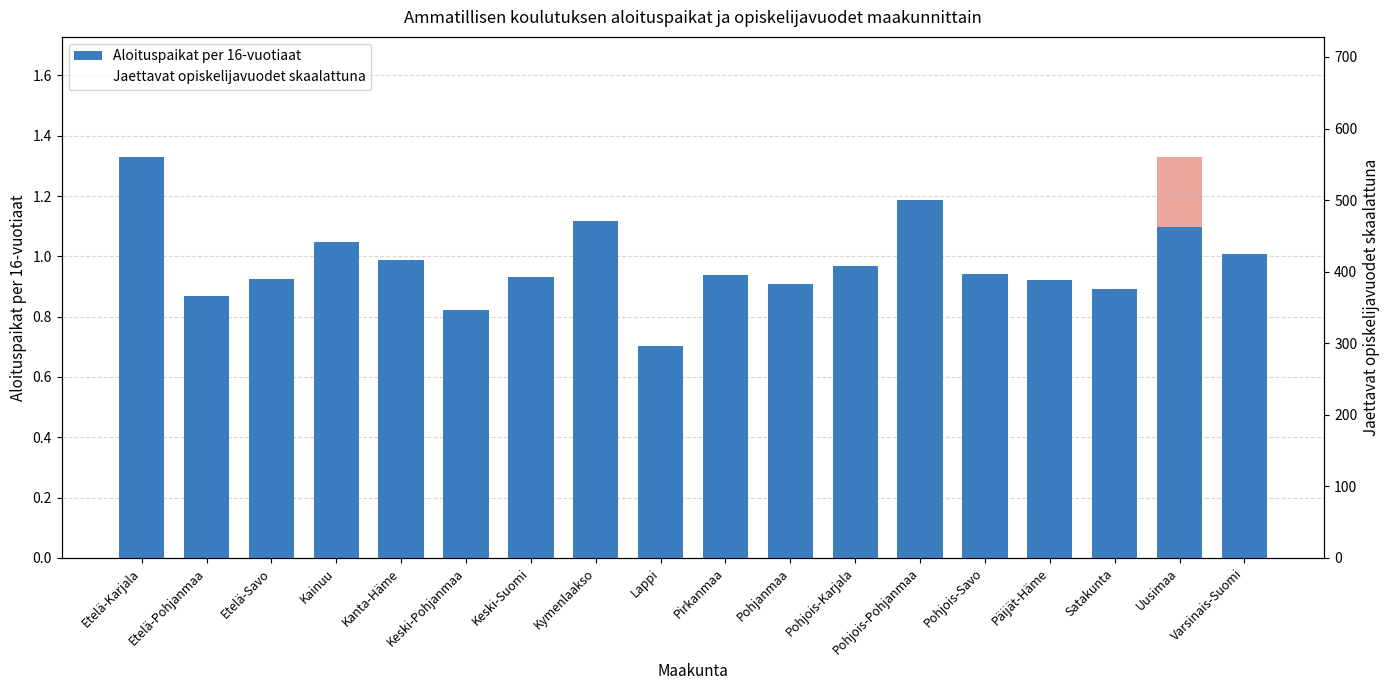

At how many categories does at least one series exceed 84?

4